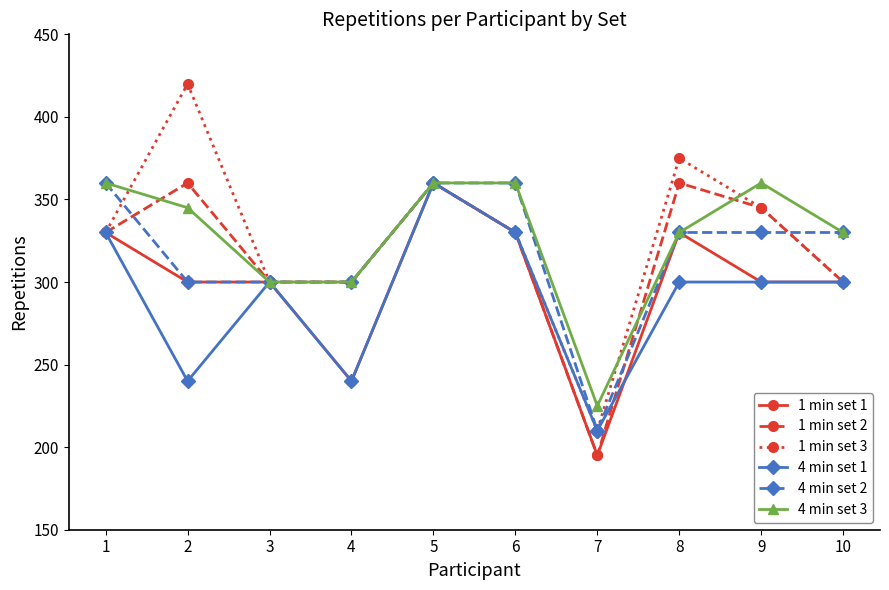

Reading right to left, transcribe all the data shown in this chart.

1 min set 1: 300	300	330	195	330	360	240	300	300	330
1 min set 2: 300	345	360	195	330	360	300	300	360	330
1 min set 3: 300	345	375	210	330	360	300	300	420	330
4 min set 1: 300	300	300	210	330	360	240	300	240	330
4 min set 2: 330	330	330	210	360	360	300	300	300	360
4 min set 3: 330	360	330	225	360	360	300	300	345	360